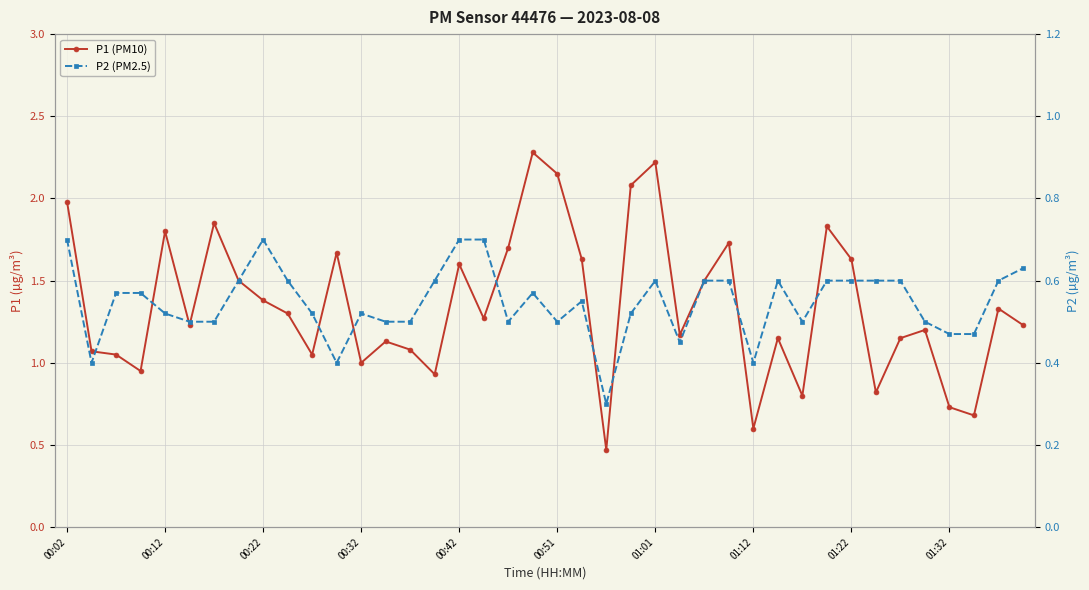

True or false: P1 (PM10) and P2 (PM2.5) intersect in this chart.

False